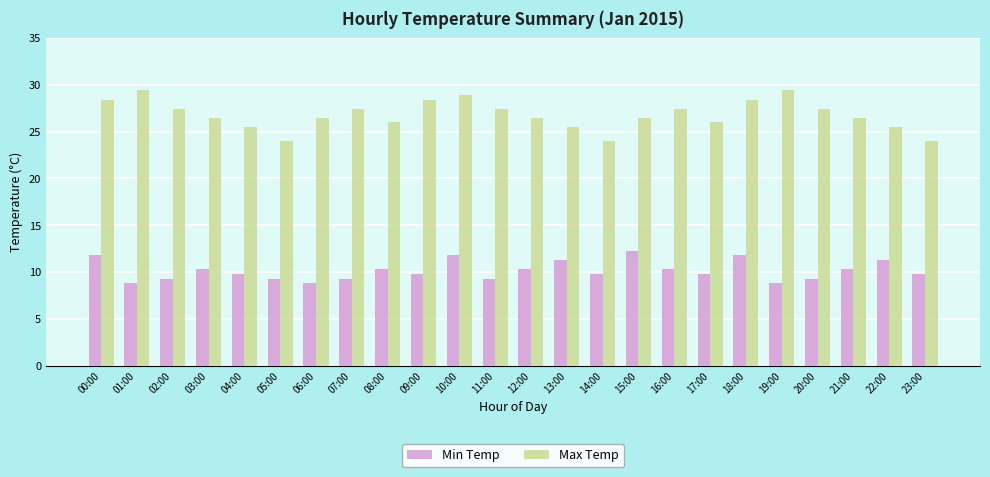

Rank the series at 00:00 from lowest to highest value.

Min Temp, Max Temp